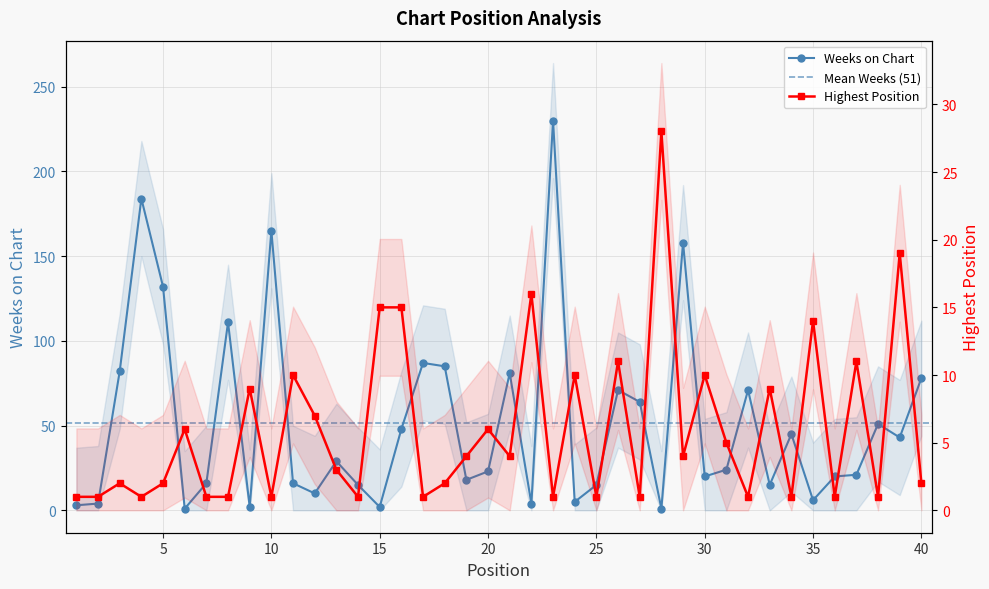

True or false: Posición más alta has a value of 10 at 24.

True